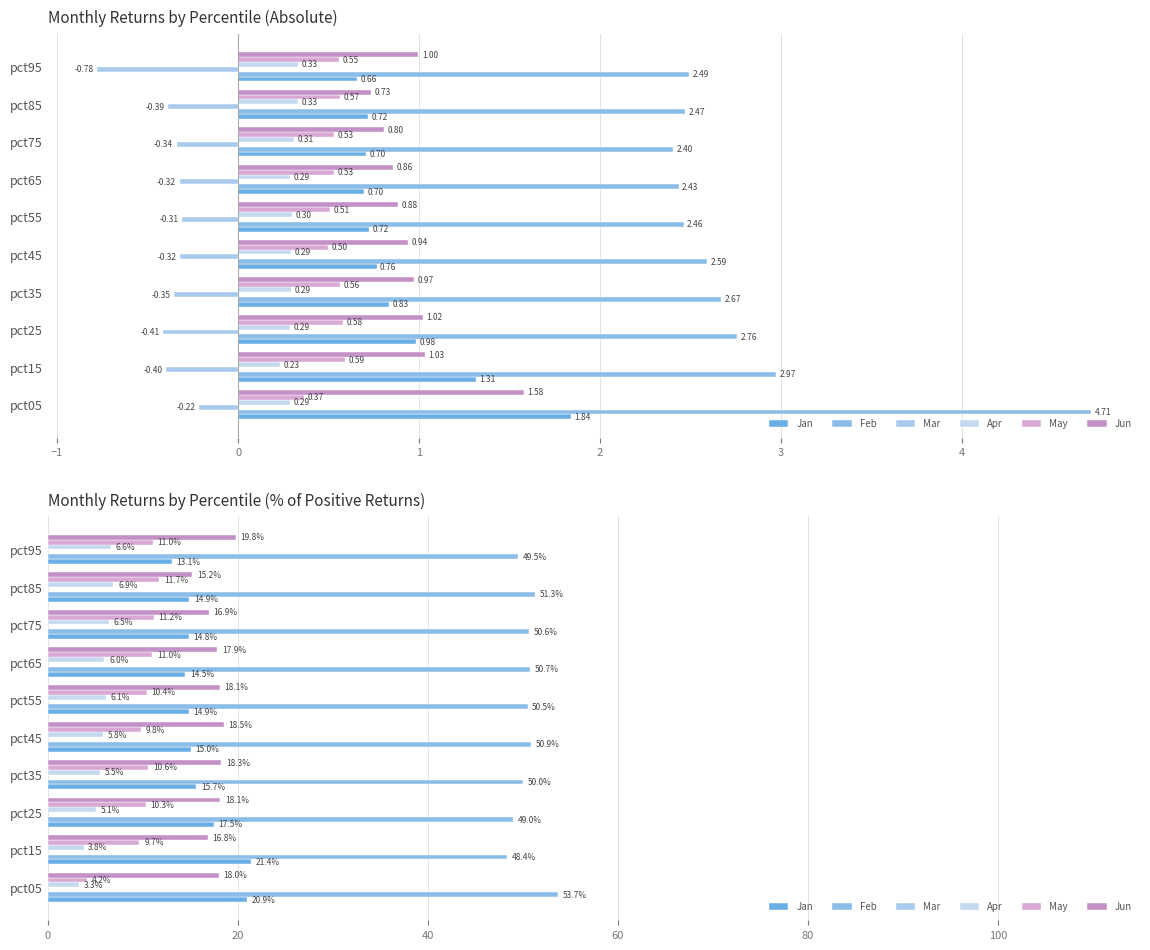

What is the average value of the Feb series?

50.4